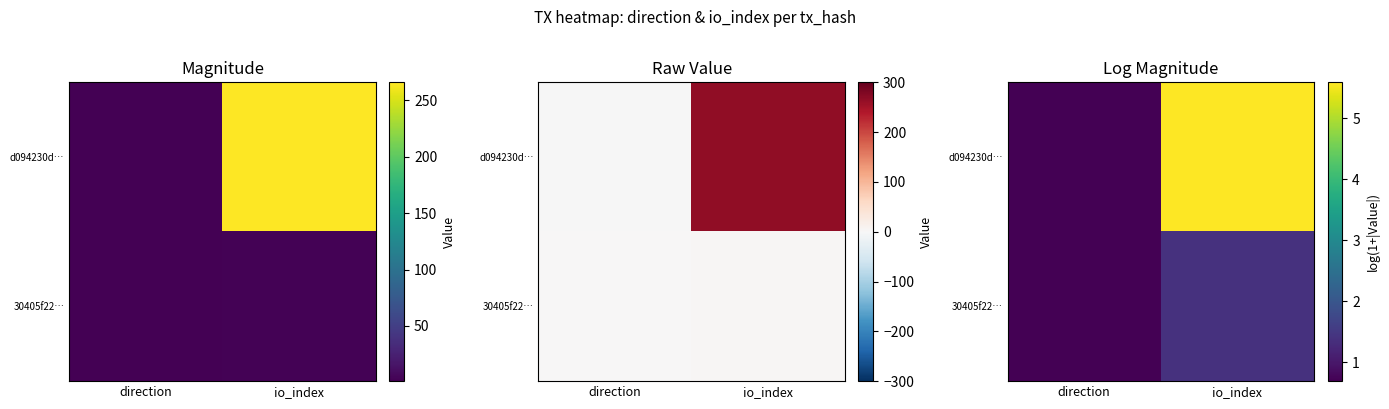

List the series in order of their peak value, lowest first.

30405f22…, d094230d…